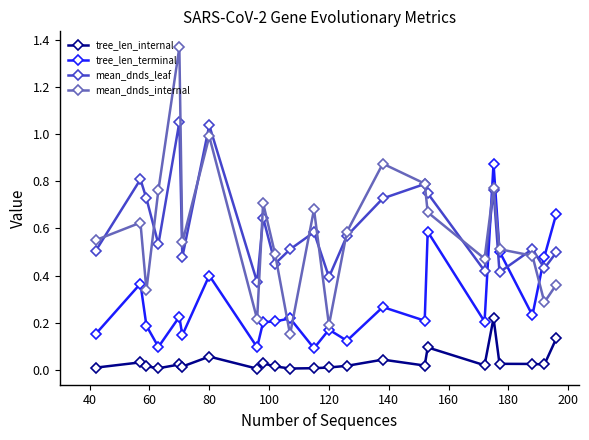

List the series in order of their peak value, highest first.

mean_dnds_internal, mean_dnds_leaf, tree_len_terminal, tree_len_internal